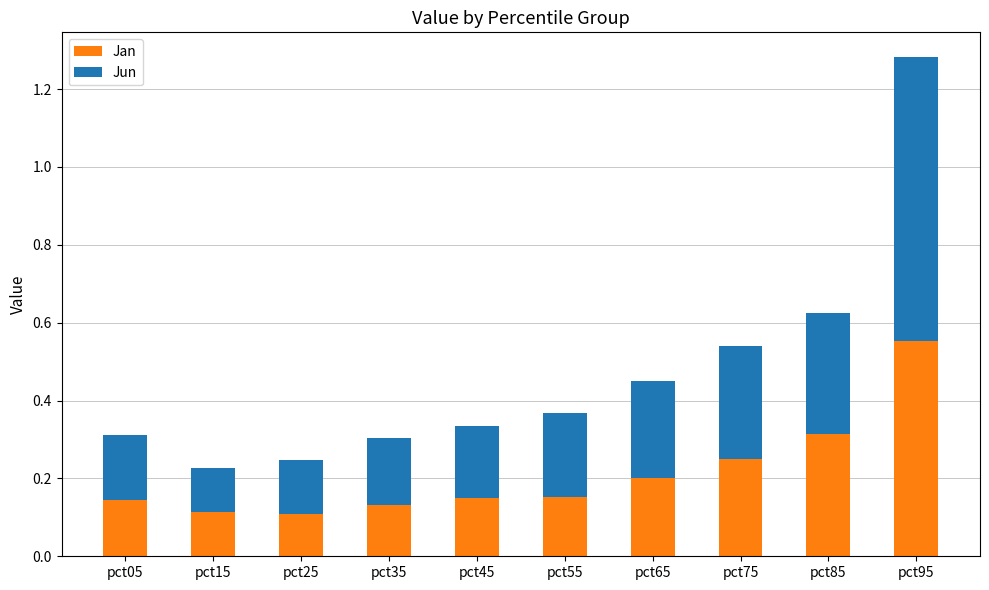

How many bars are there in total?

10